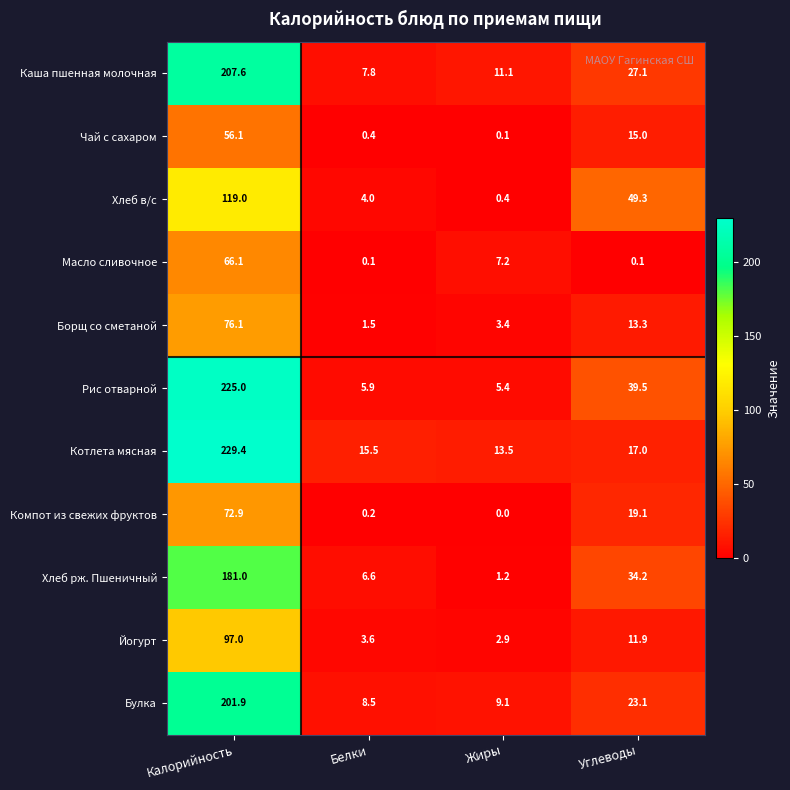

What is the total value across all series at Белки?

54.1